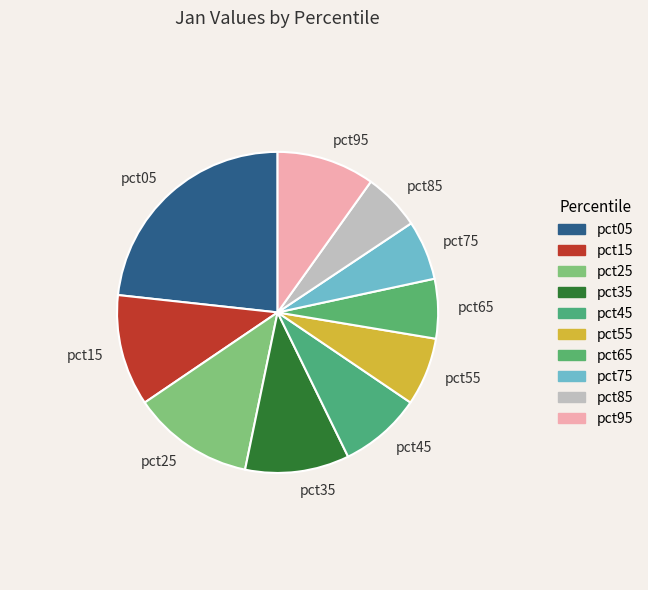

Is it true that pct75 is 15% of the pie?

False